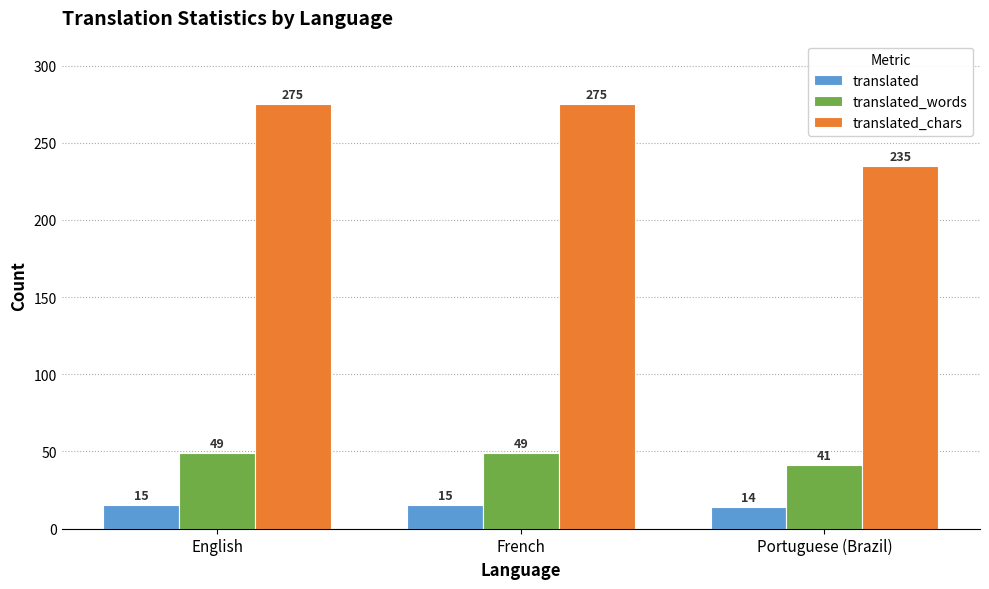

What are all the series names shown in the legend?

translated, translated_words, translated_chars